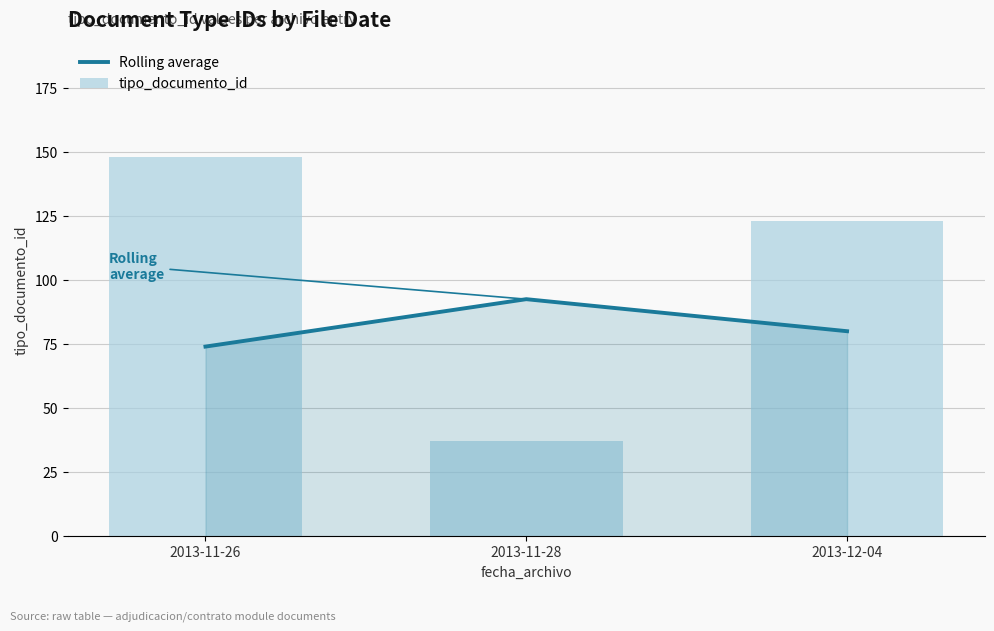

At which category does the chart reach its minimum across all series?

2013-11-28